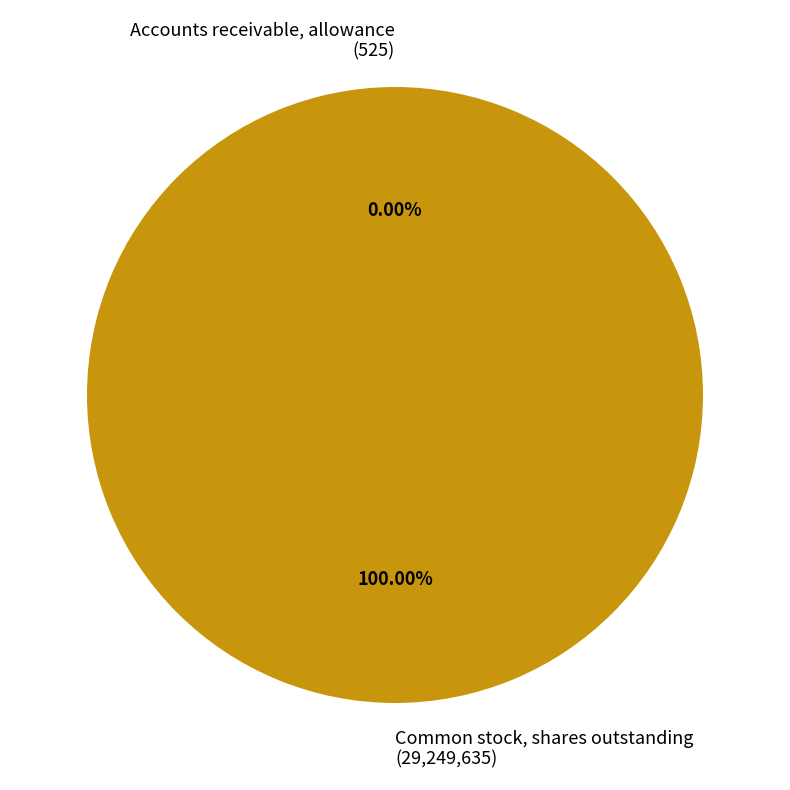

Is there any slice that represents more than half of the pie?

Yes